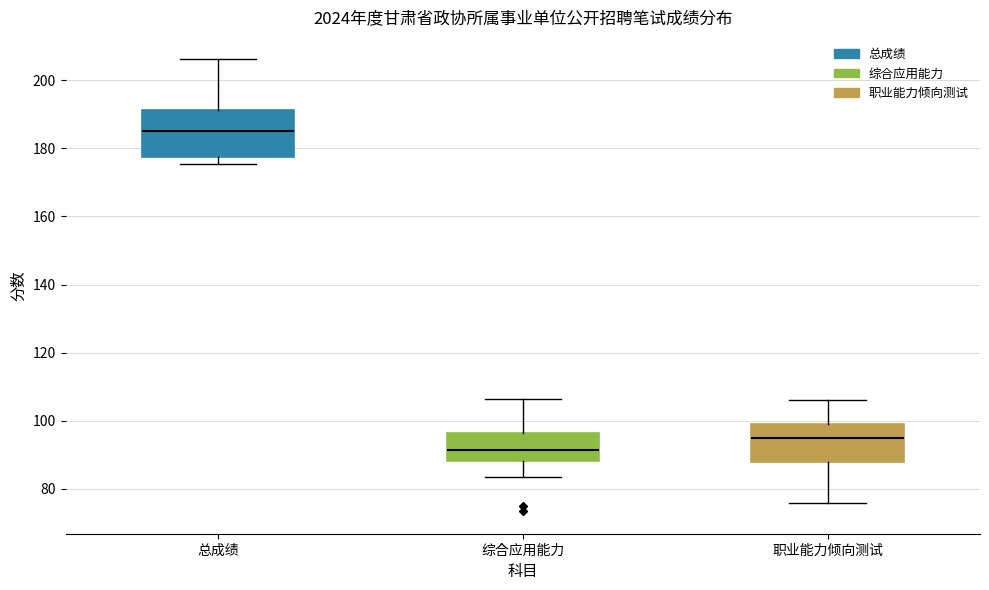

Reading left to right, read every box against the y-axis: the position of its median line, the range the box covers, and the ends of its whiskers. The values are not printed on the chart, so give them approximately, as read against the axis.

总成绩: median 186, box 178 to 192, whiskers 176 to 206
综合应用能力: median 92, box 88 to 96, whiskers 84 to 106
职业能力倾向测试: median 94, box 88 to 100, whiskers 76 to 106